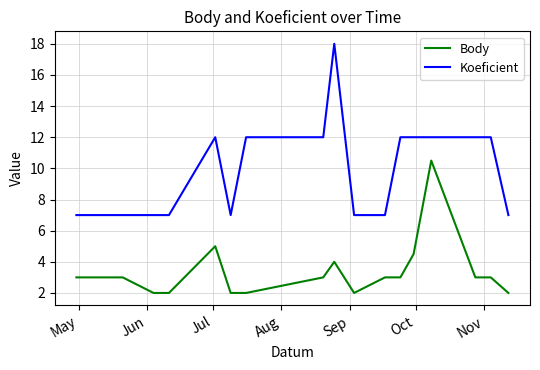

True or false: Koeficient and Body intersect in this chart.

False